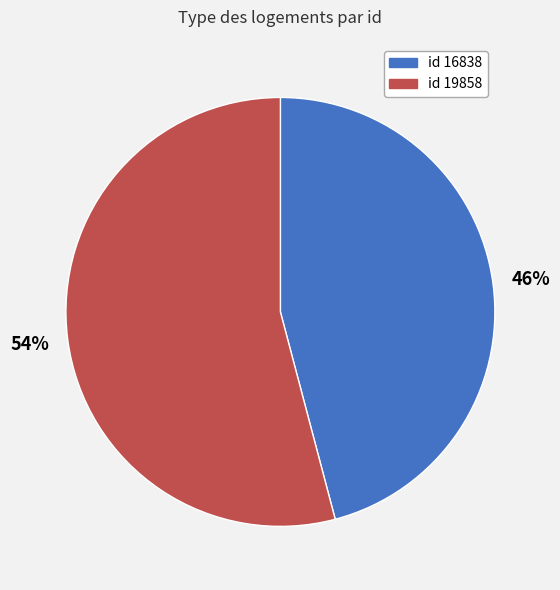

To the nearest percent, what is the difference between the largest and smallest slice percentages?

8%